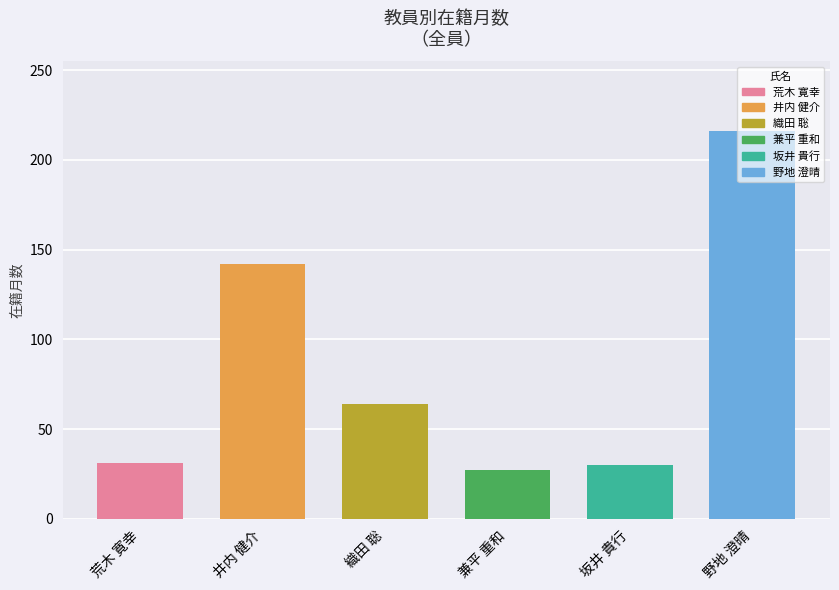

Rank the categories by value from lowest to highest.

兼平 重和, 坂井 貴行, 荒木 寛幸, 織田 聡, 井内 健介, 野地 澄晴